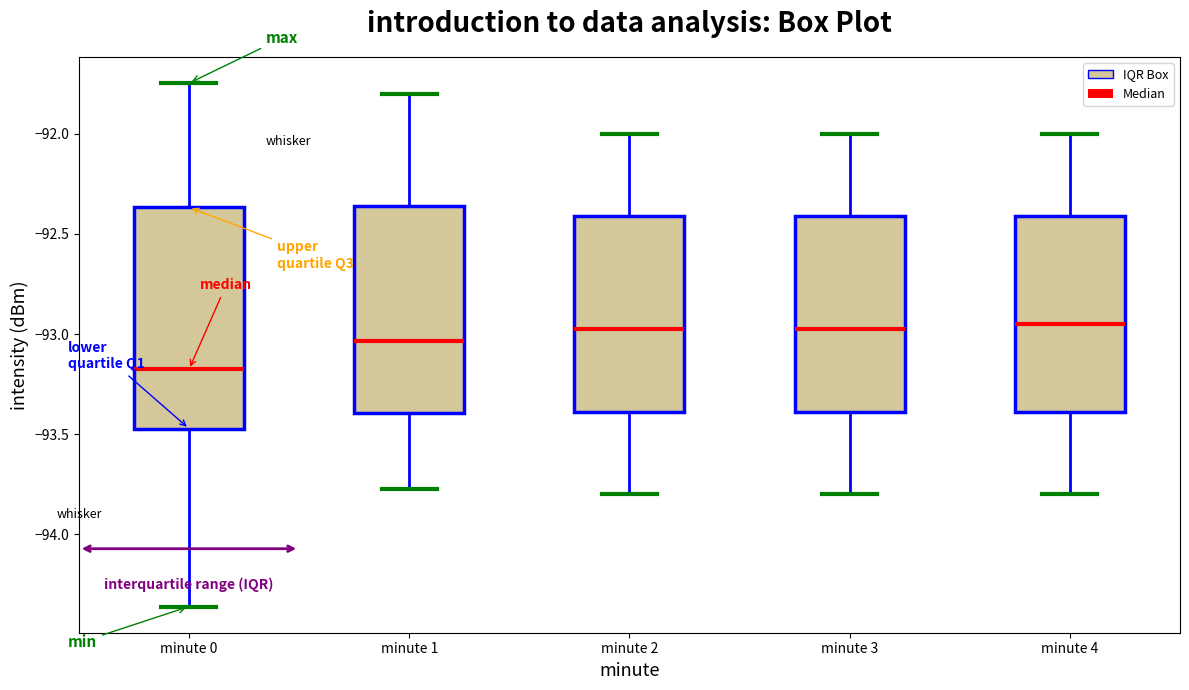

Reading left to right, read every box against the y-axis: the position of its median line, the range the box covers, and the ends of its whiskers. The values are not printed on the chart, so give them approximately, as read against the axis.

minute 0: median -93.20, box -93.45 to -92.35, whiskers -94.35 to -91.75
minute 1: median -93.05, box -93.40 to -92.35, whiskers -93.80 to -91.80
minute 2: median -92.95, box -93.40 to -92.40, whiskers -93.80 to -92.00
minute 3: median -92.95, box -93.40 to -92.40, whiskers -93.80 to -92.00
minute 4: median -92.95, box -93.40 to -92.40, whiskers -93.80 to -92.00